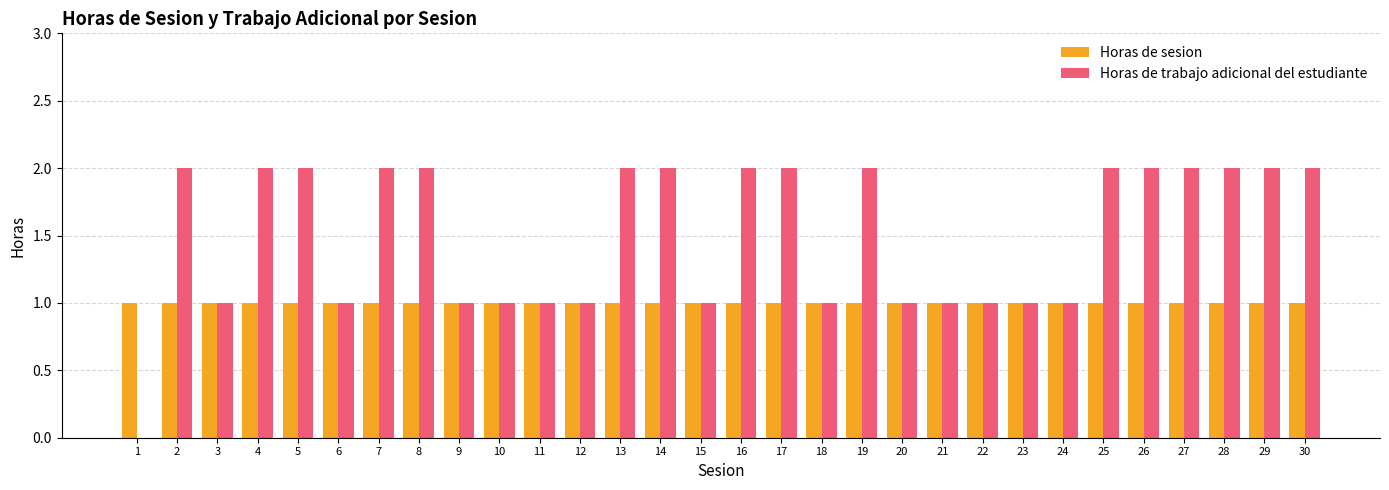

Is it true that Horas de sesion equals 0 at 14?

False